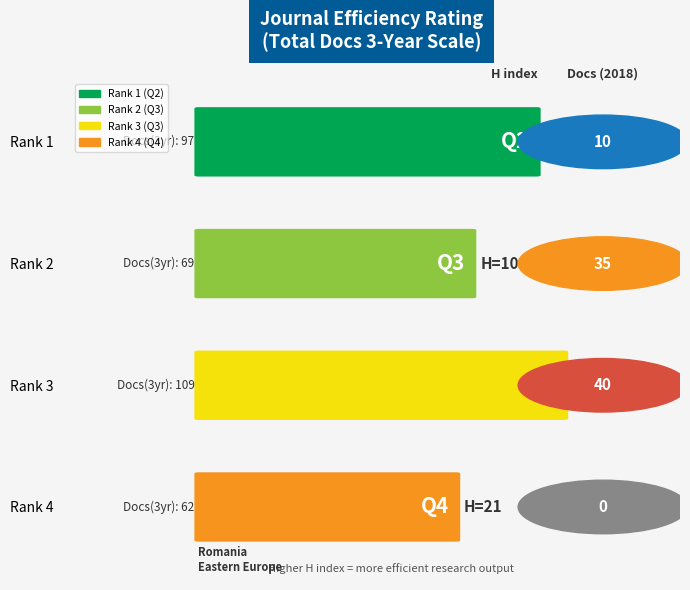

At which label does Total Docs. (3years) first exceed 97?

Q3